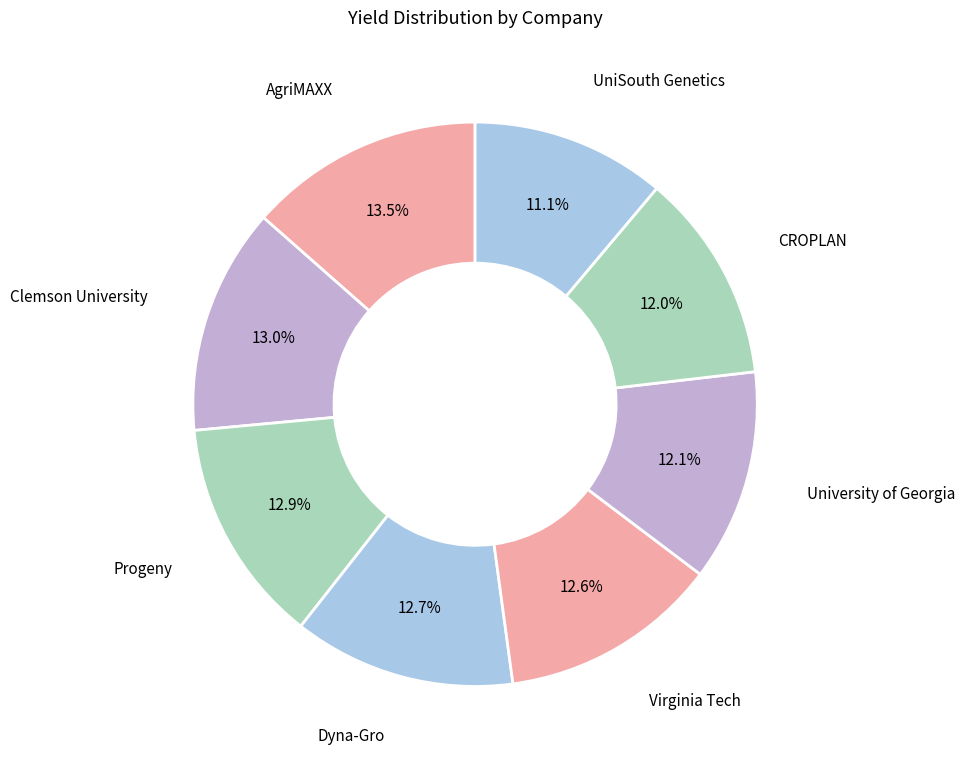

Count the number of slices in the pie.

8